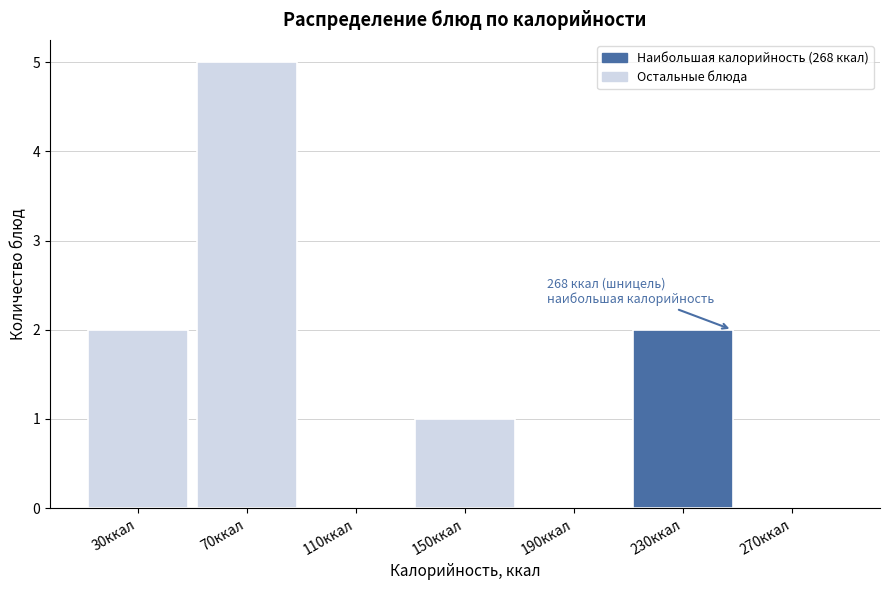

Reading left to right, list all the values displayed in this chart.

30ккал=2	70ккал=5	110ккал=0	150ккал=1	190ккал=0	230ккал=2	270ккал=0